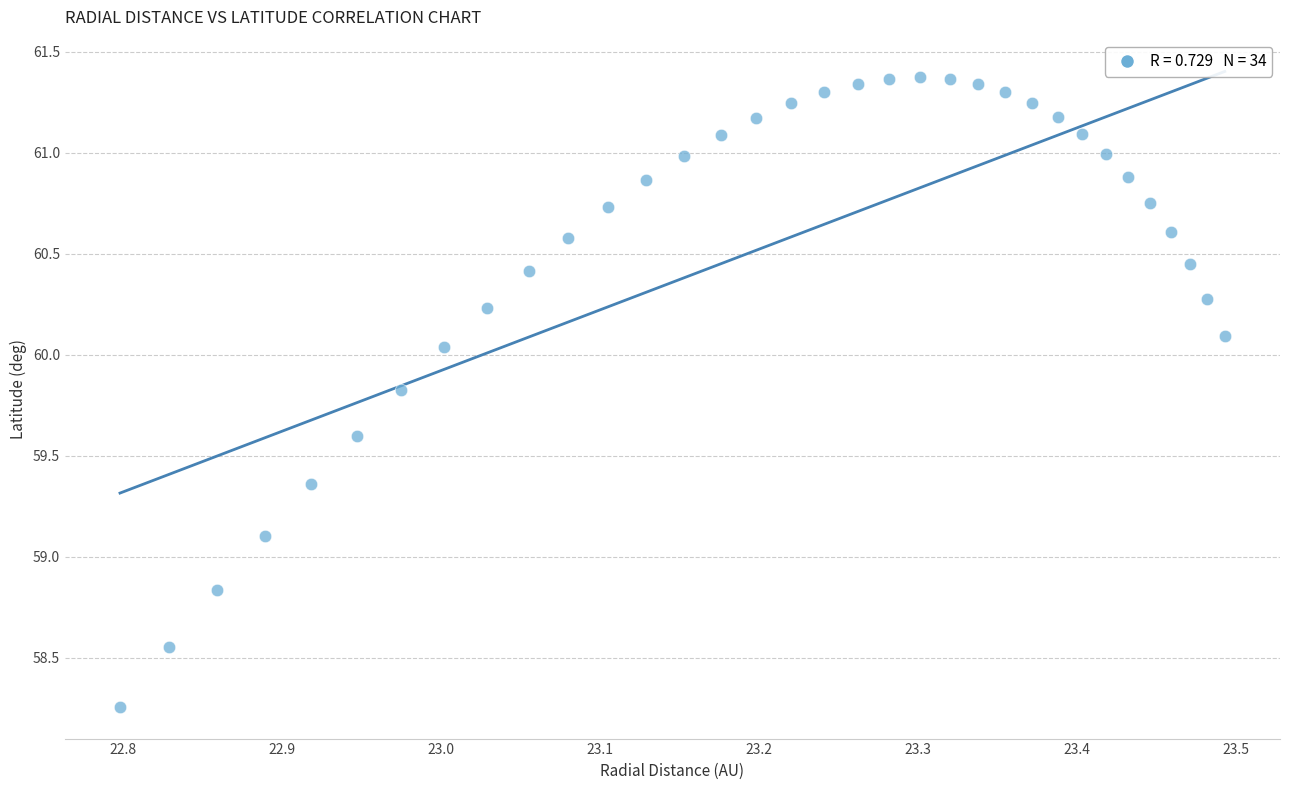

What is the range of X values (max minus min)?

0.7